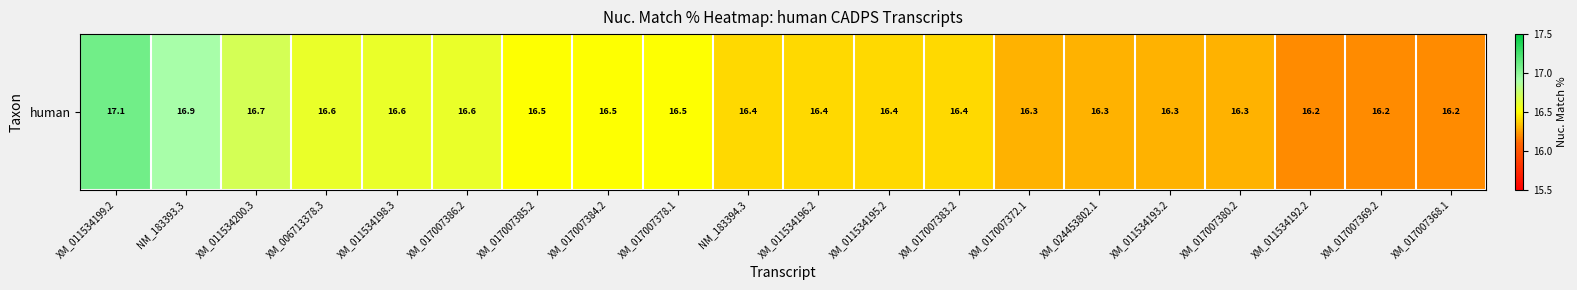

What is the ratio of the value at XM_011534195.2 to the value at XM_024453802.1?

1.0